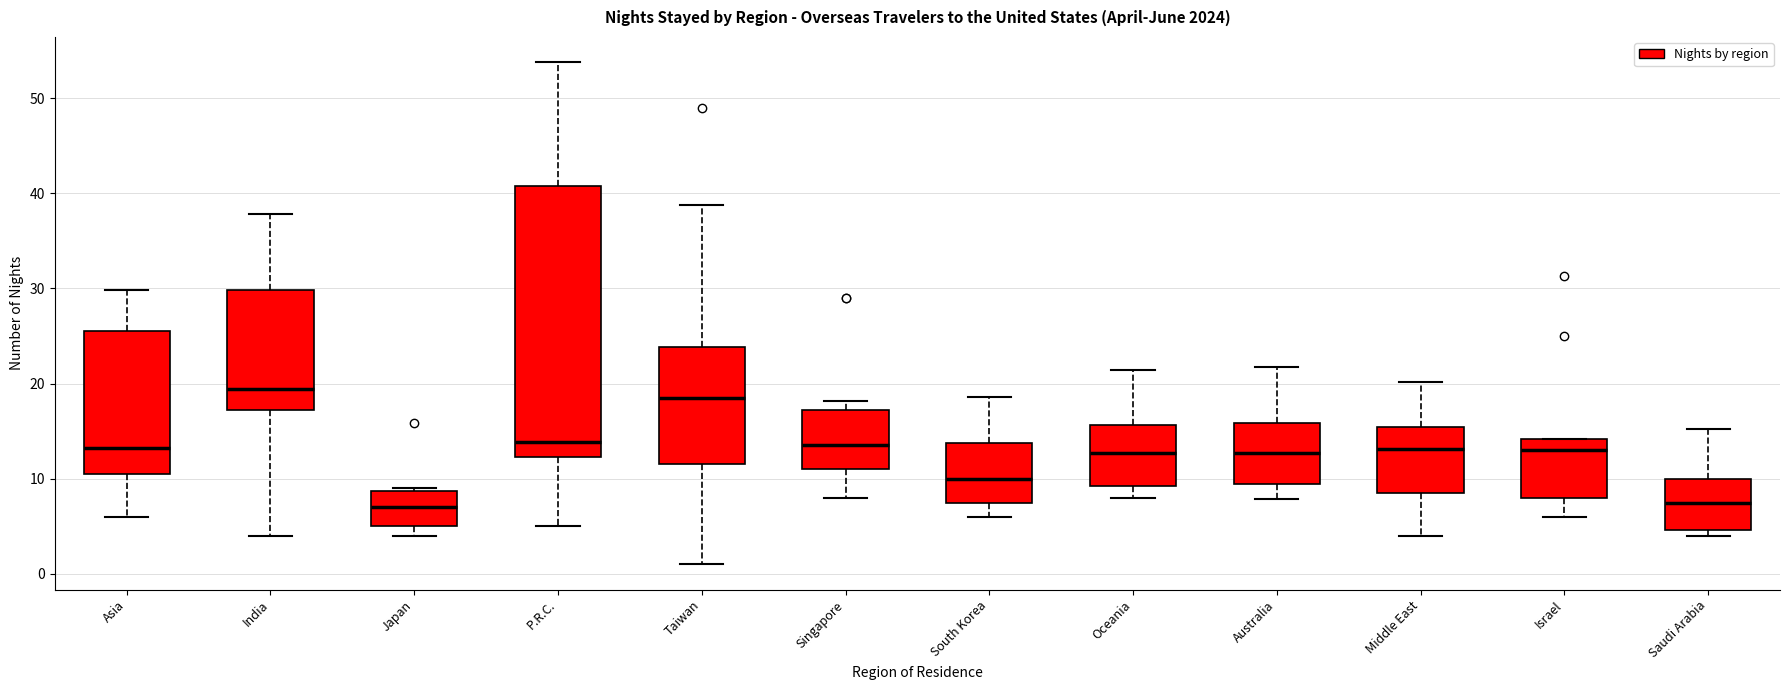

Reading left to right, transcribe this box plot: for each box, give where its median line is, the range the box spans, and where its two whiskers end, as read against the y-axis. The values are not printed on the chart, so give them approximately, as read against the axis.

Asia: median 13, box 11 to 26, whiskers 6 to 30
India: median 19, box 17 to 30, whiskers 4 to 38
Japan: median 7, box 5 to 9, whiskers 4 to 9
P.R.C.: median 14, box 12 to 41, whiskers 5 to 54
Taiwan: median 19, box 12 to 24, whiskers 1 to 39
Singapore: median 14, box 11 to 17, whiskers 8 to 18
South Korea: median 10, box 7 to 14, whiskers 6 to 19
Oceania: median 13, box 9 to 16, whiskers 8 to 21
Australia: median 13, box 10 to 16, whiskers 8 to 22
Middle East: median 13, box 9 to 15, whiskers 4 to 20
Israel: median 13, box 8 to 14, whiskers 6 to 14
Saudi Arabia: median 7, box 5 to 10, whiskers 4 to 15